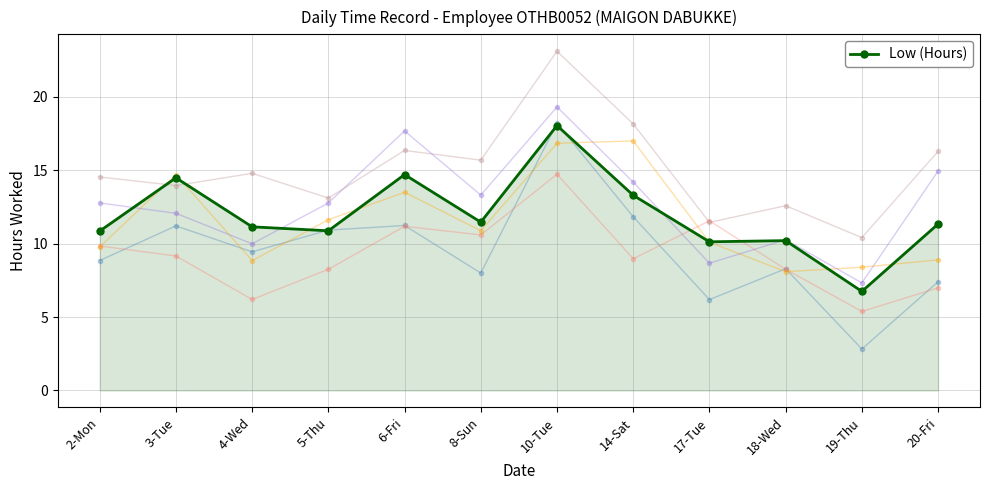

What is the minimum value shown in the chart?

6.8